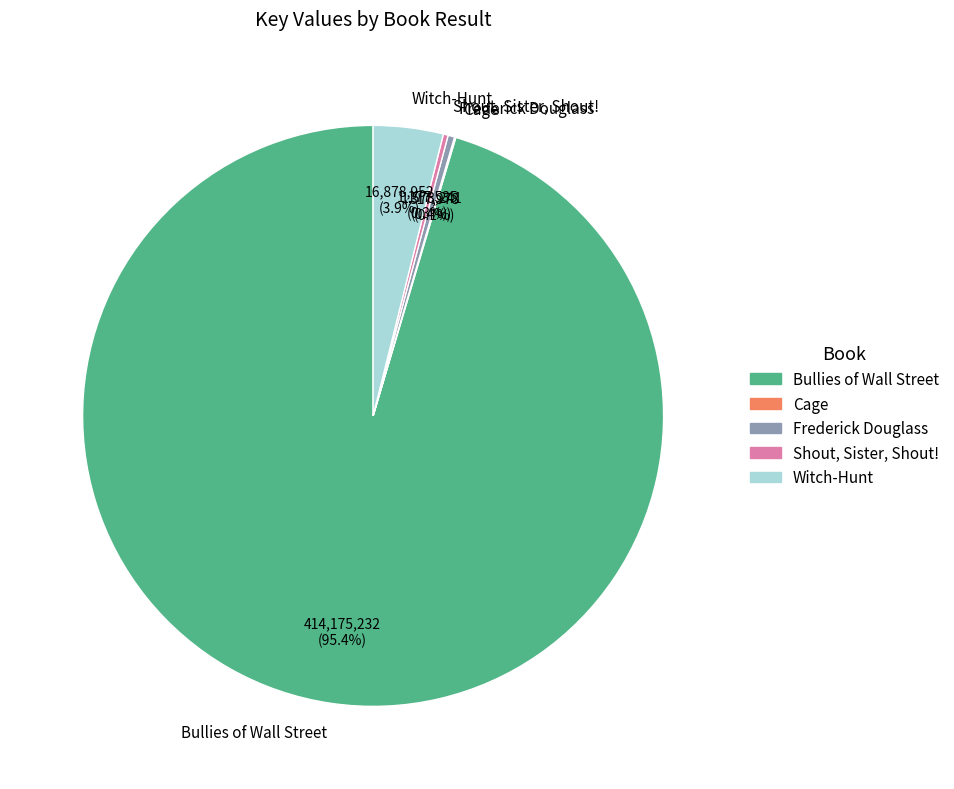

What percentage is NOT represented by Witch-Hunt?

96.1%